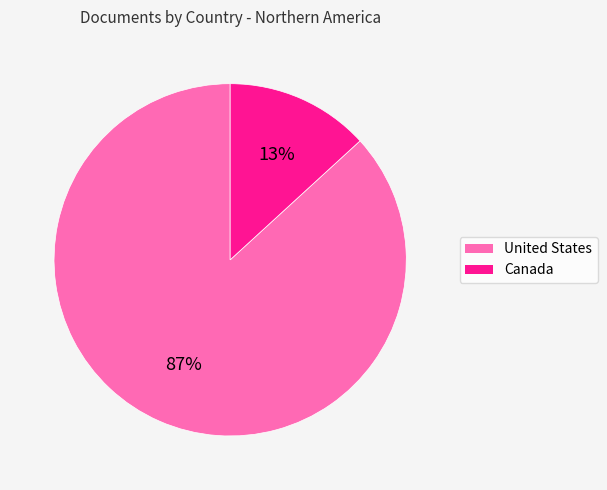

Does United States account for over 50% of the chart?

Yes